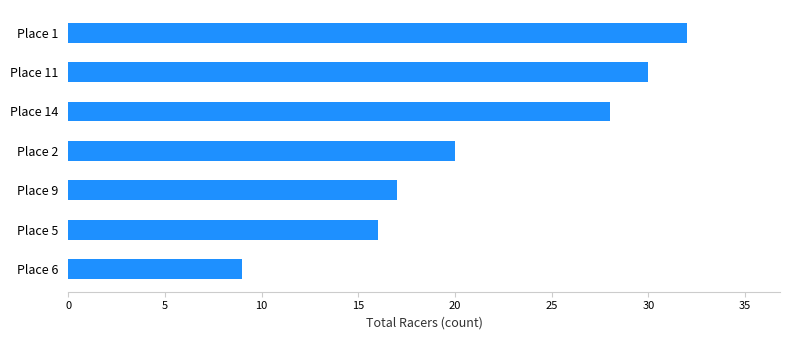

What is the smallest value displayed?

9